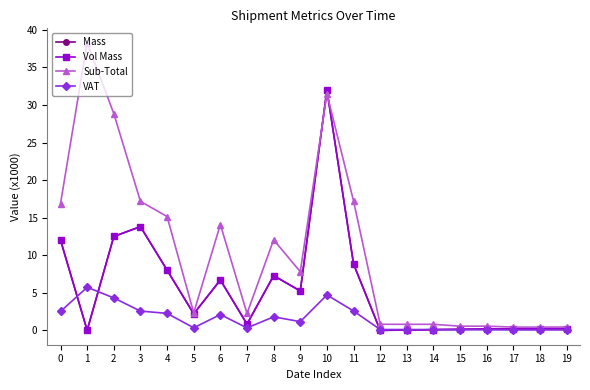

At how many categories does at least one series exceed 16?

6